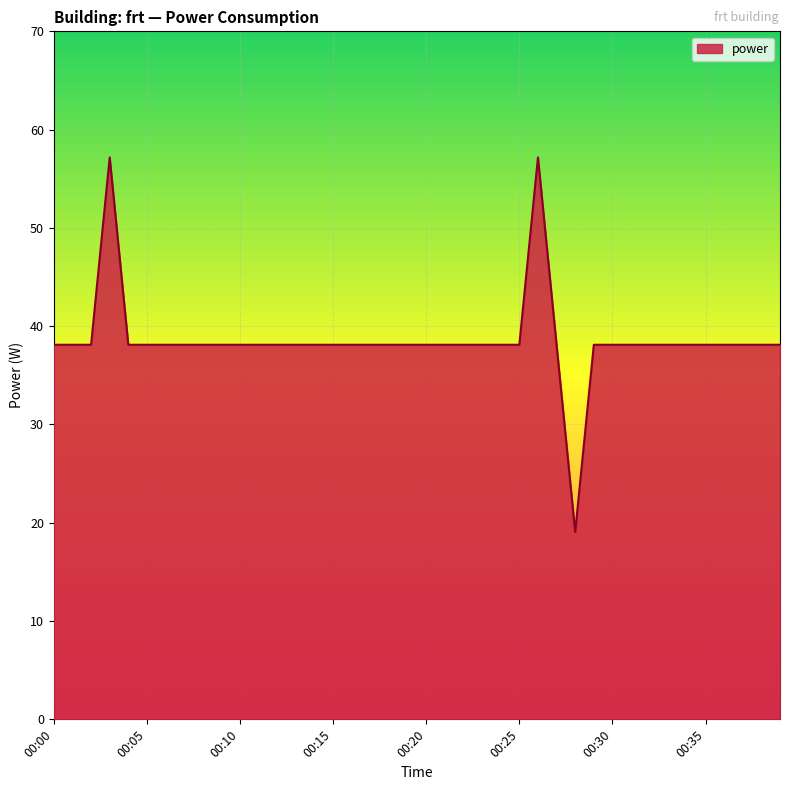

What is the smallest value displayed?

19.1